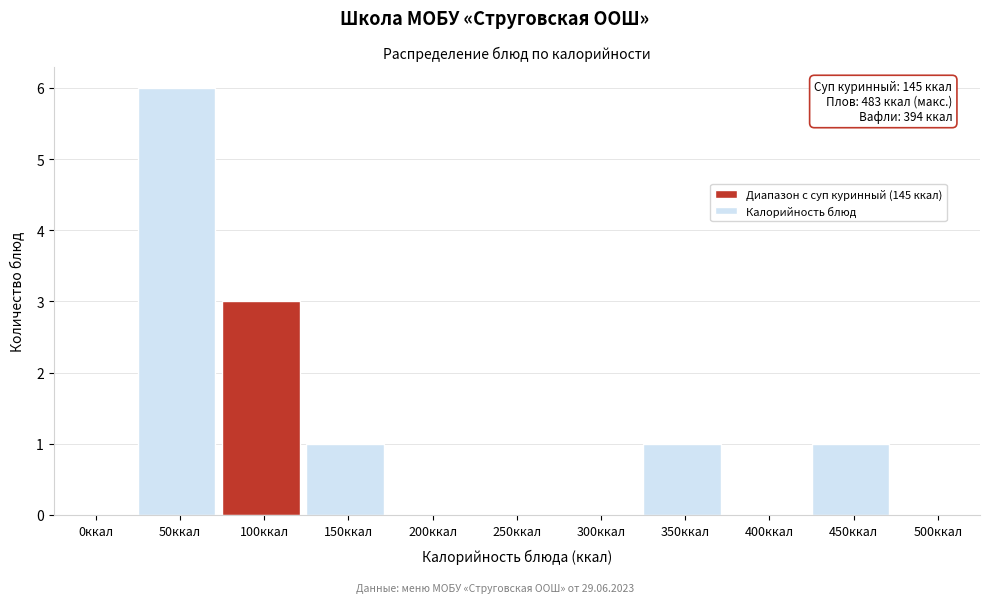

Reading left to right, extract all data points from this chart.

0ккал=0	50ккал=6	100ккал=3	150ккал=1	200ккал=0	250ккал=0	300ккал=0	350ккал=1	400ккал=0	450ккал=1	500ккал=0